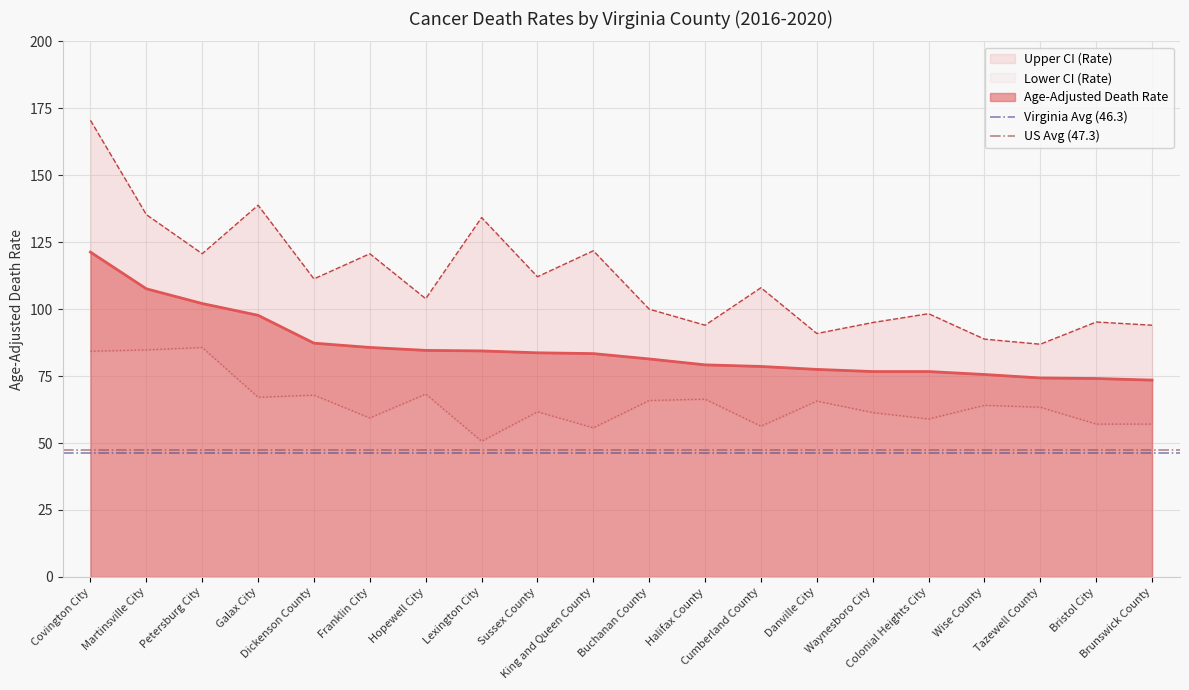

The value of Virginia Avg (46.3) at Martinsville City is 46.3. True or false?

True